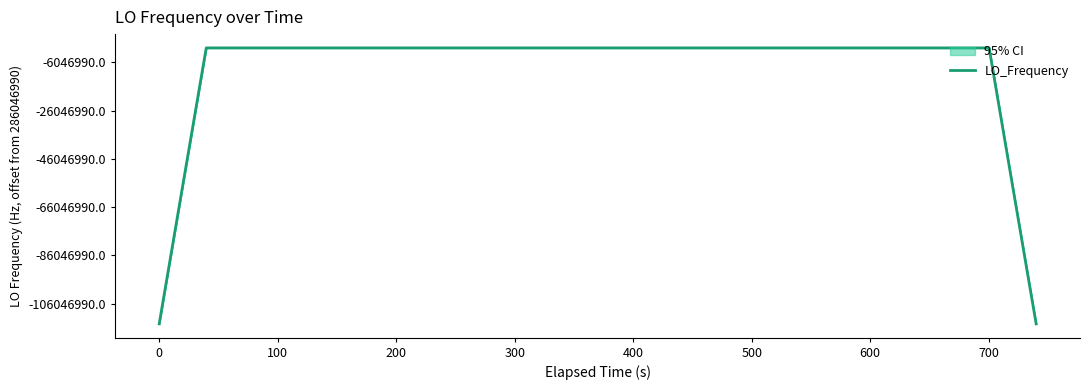

How many series are shown in this chart?

1